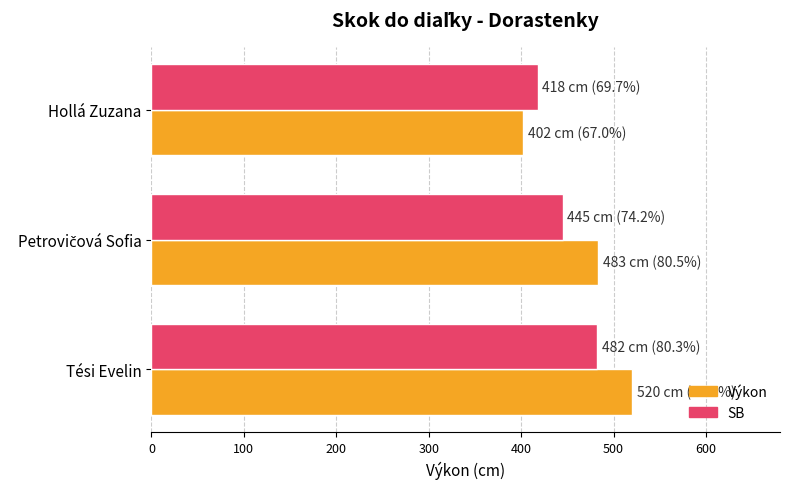

What is the sum of all Výkon values?

1405